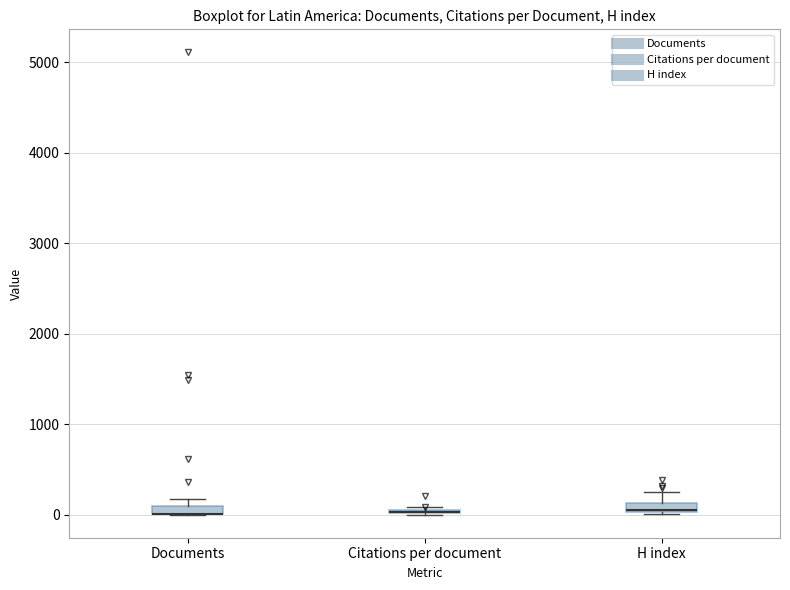

Where is the upper edge of the box for Documents on the y-axis? The values are not printed on the chart, so give them approximately, as read against the axis.

100